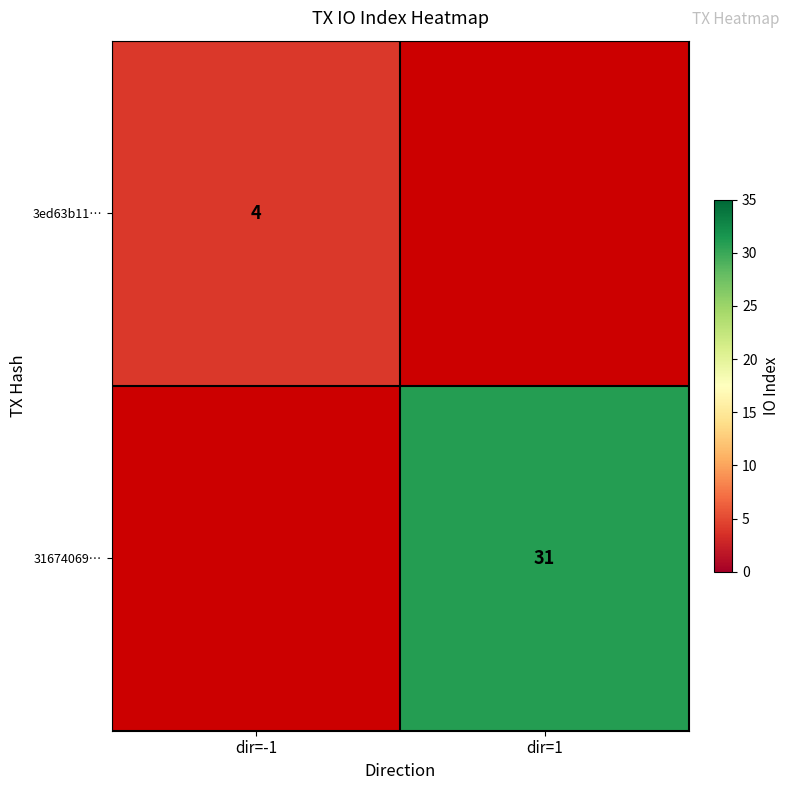

The value of 31674069… at dir=1 is 53. True or false?

False